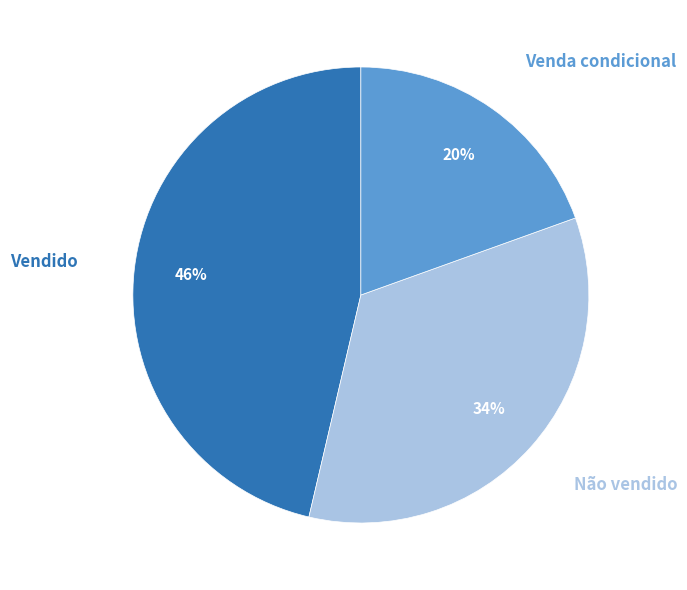

To the nearest percent, what is the average slice percentage?

33%